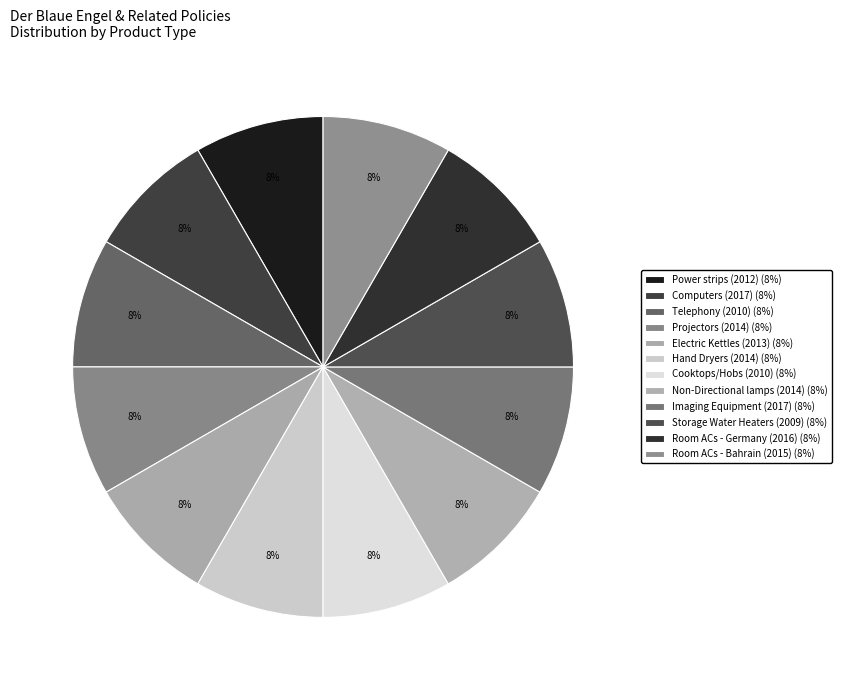

Does Power strips (2012) represent more than half of the total?

No